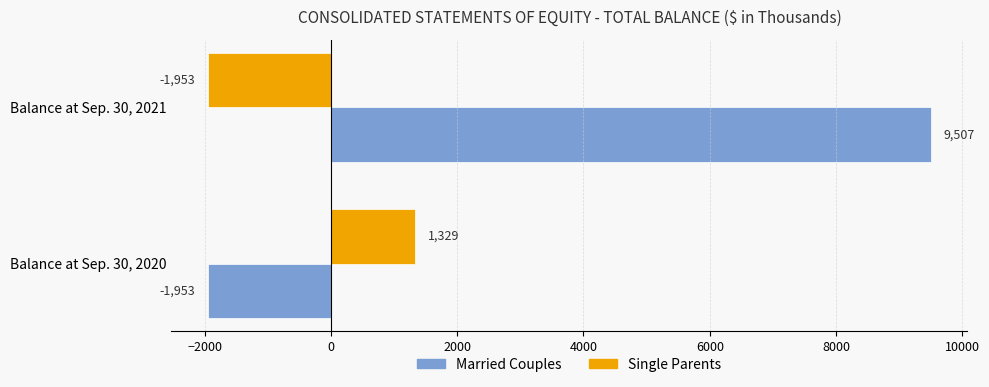

Where is Married Couples nearest to the value 3777?

Balance at Sep. 30, 2020